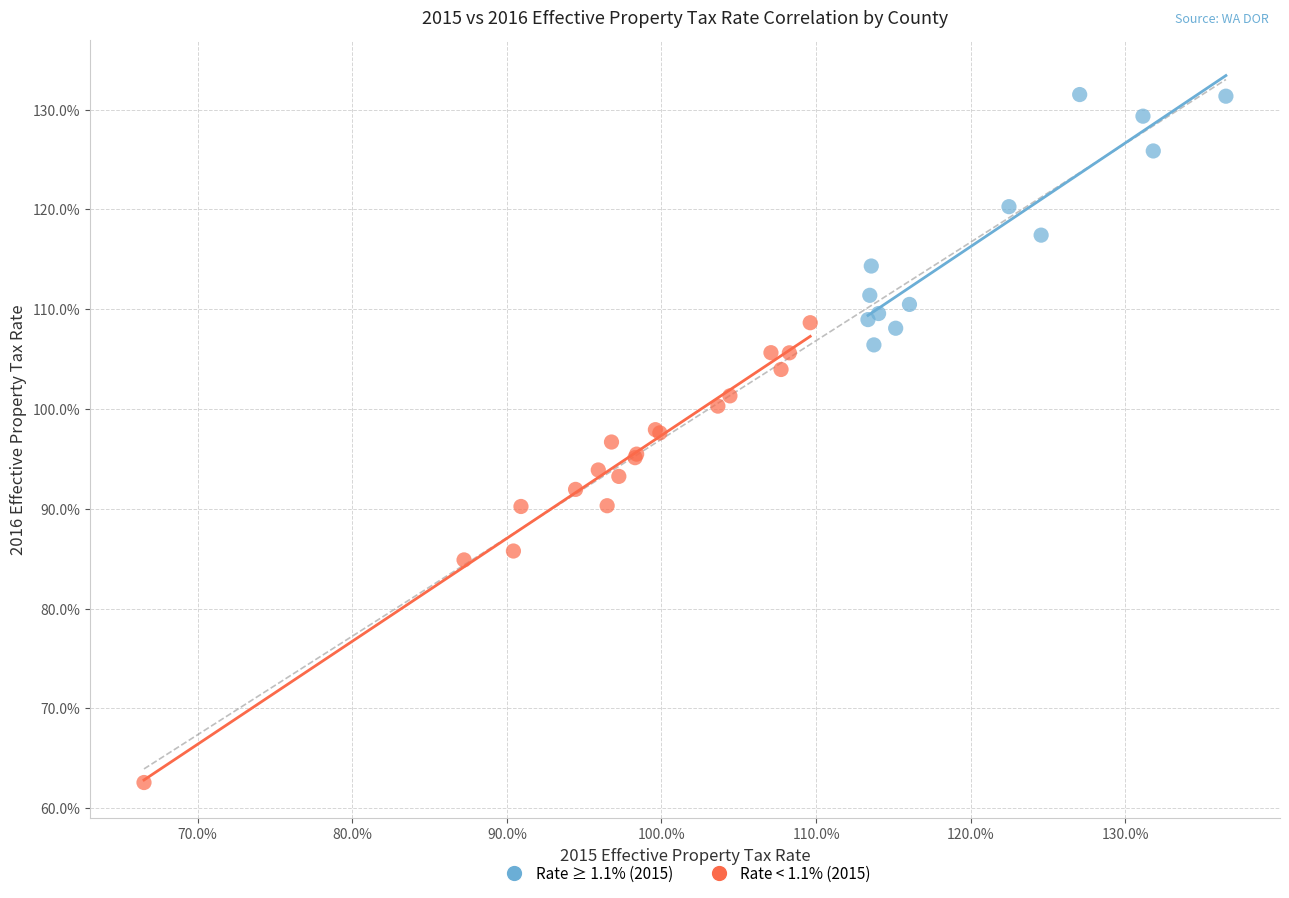

Which series has the largest Y range (max minus min)?

Rate < 1.1% (2015)